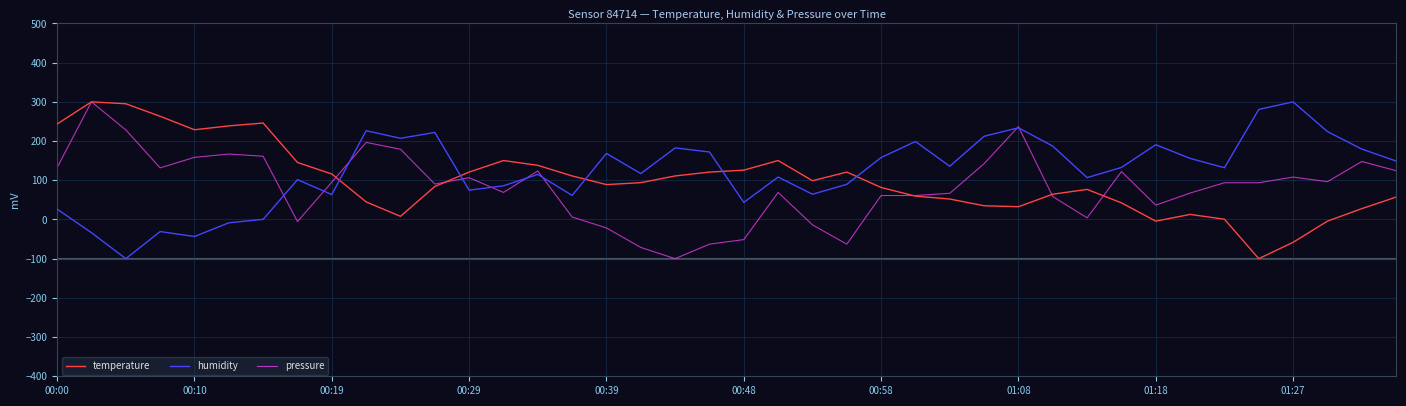

How many times do humidity and temperature cross each other?

5